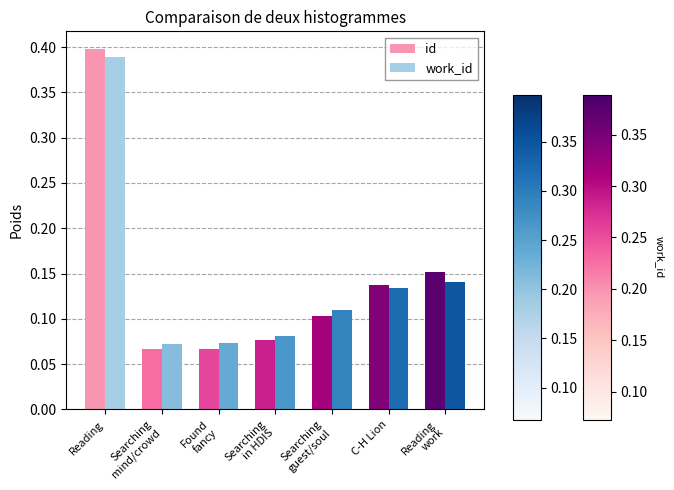

At how many categories does at least one series exceed 0?

7